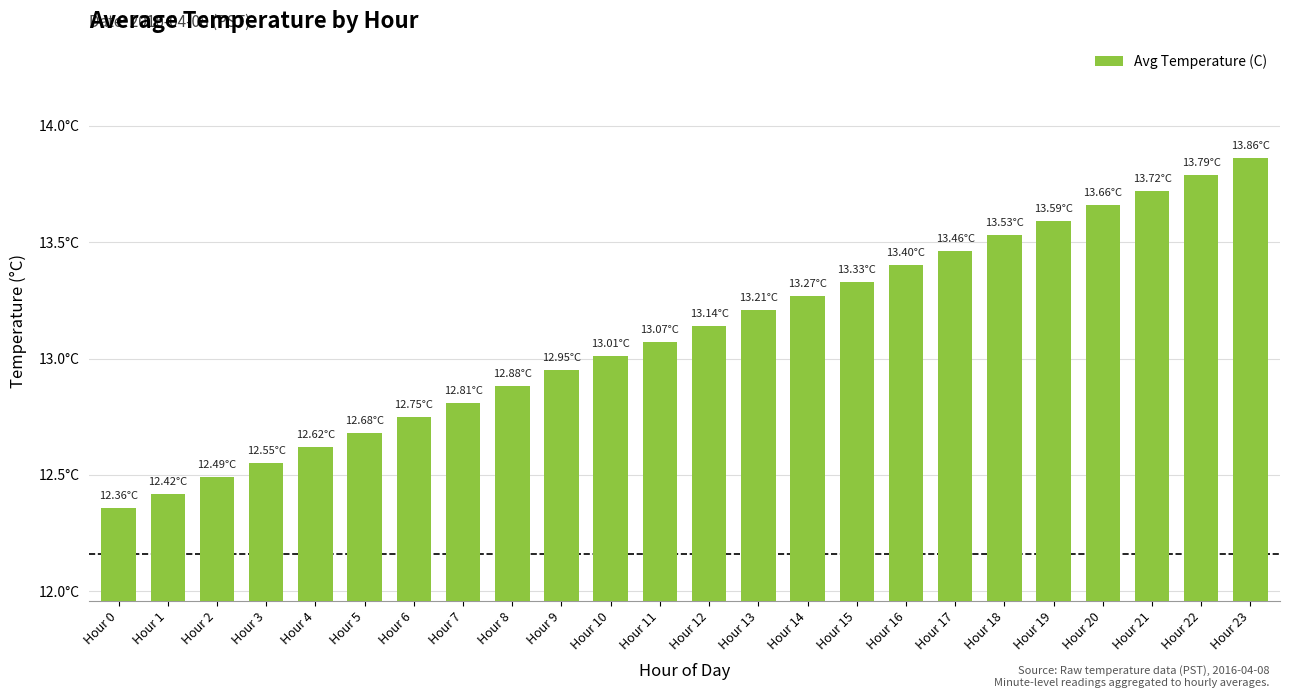

Does the chart contain any negative values?

No